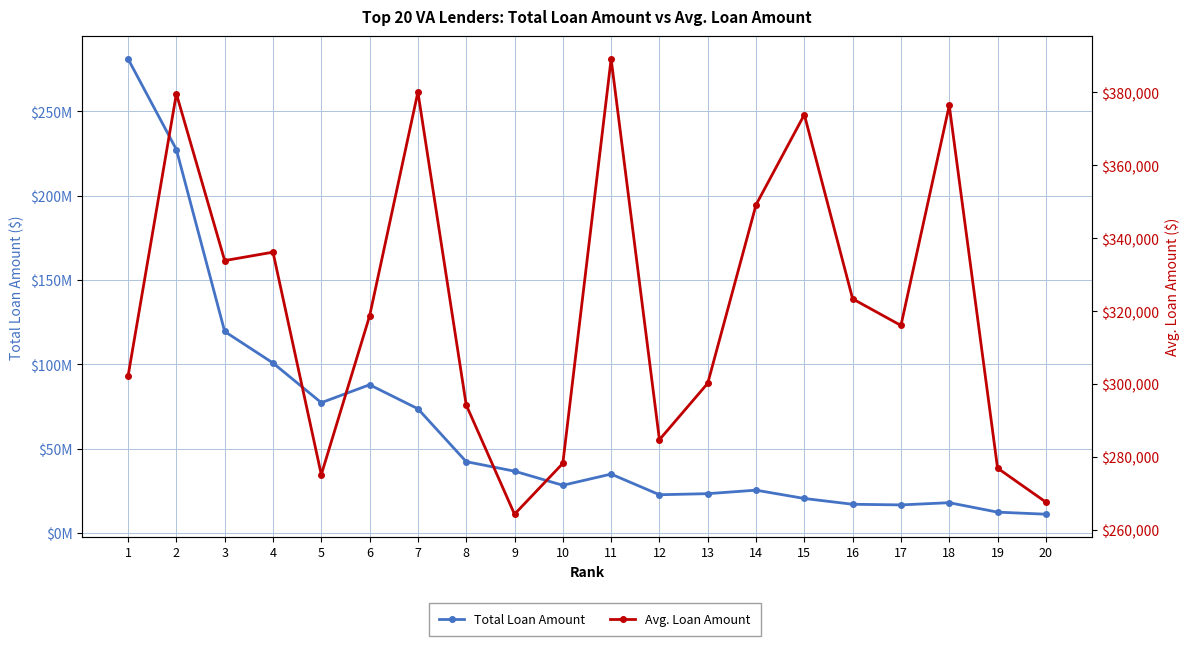

At which category does Total Loan Amount reach its first local valley?

5